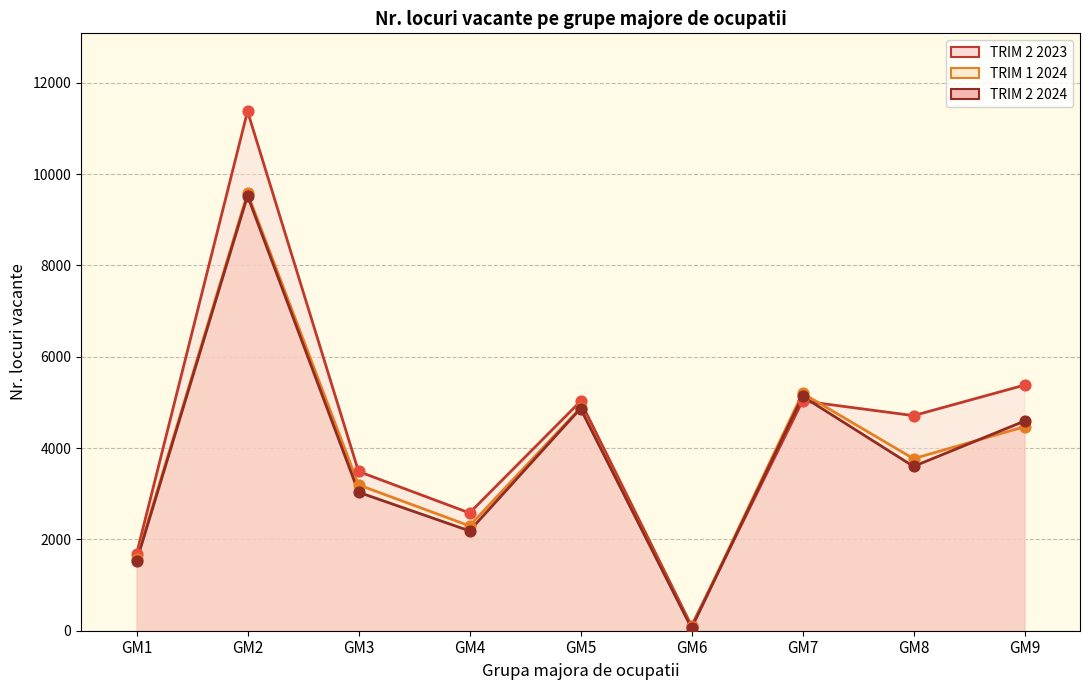

Is the value of TRIM 2 2023 at GM8 greater than the value of TRIM 1 2024 at GM8?

Yes